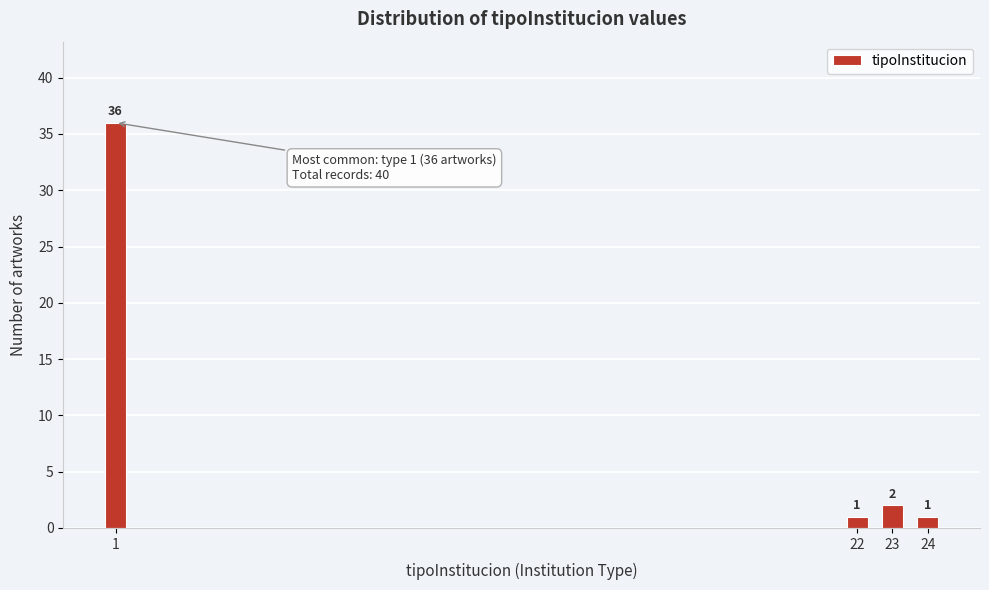

Reading left to right, transcribe all the data shown in this chart.

36	1	2	1